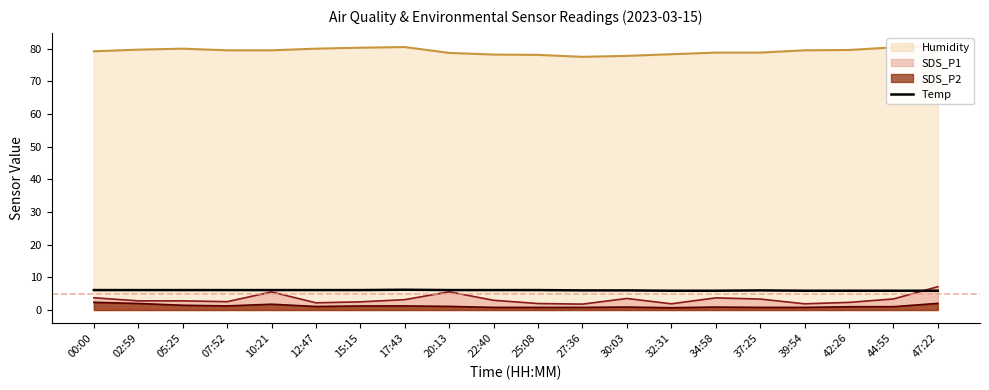

How many interior local peaks (higher than both neighbors) does the data have?

2